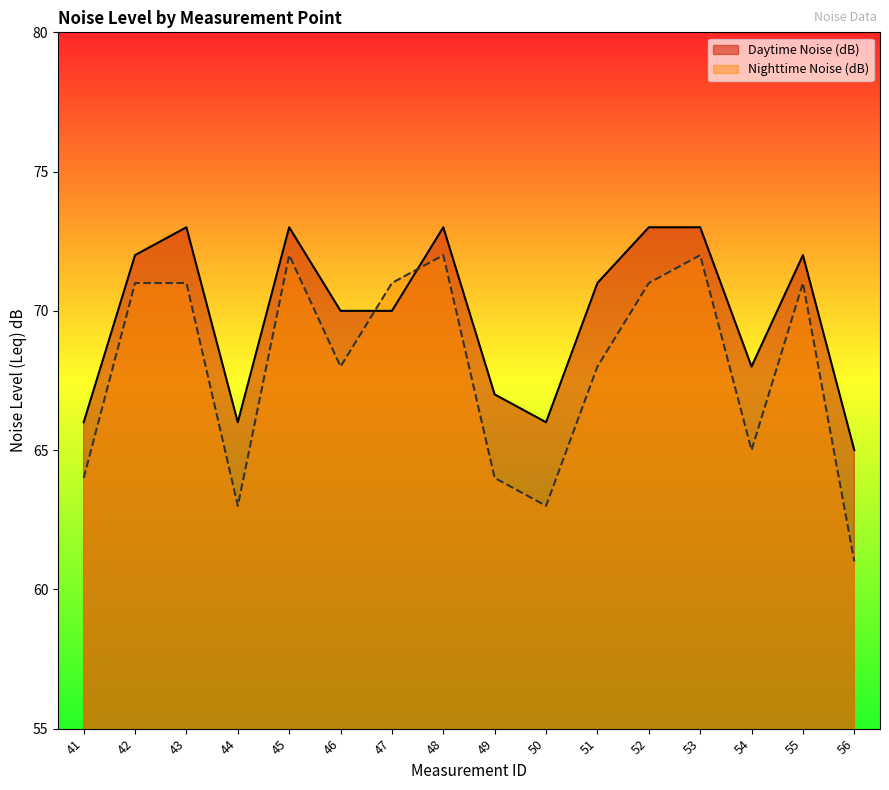

Reading left to right, list all the values displayed in this chart.

Daytime Noise (dB): 41=66	42=72	43=73	44=66	45=73	46=70	47=70	48=73	49=67	50=66	51=71	52=73	53=73	54=68	55=72	56=65
Nighttime Noise (dB): 41=64	42=71	43=71	44=63	45=72	46=68	47=71	48=72	49=64	50=63	51=68	52=71	53=72	54=65	55=71	56=61